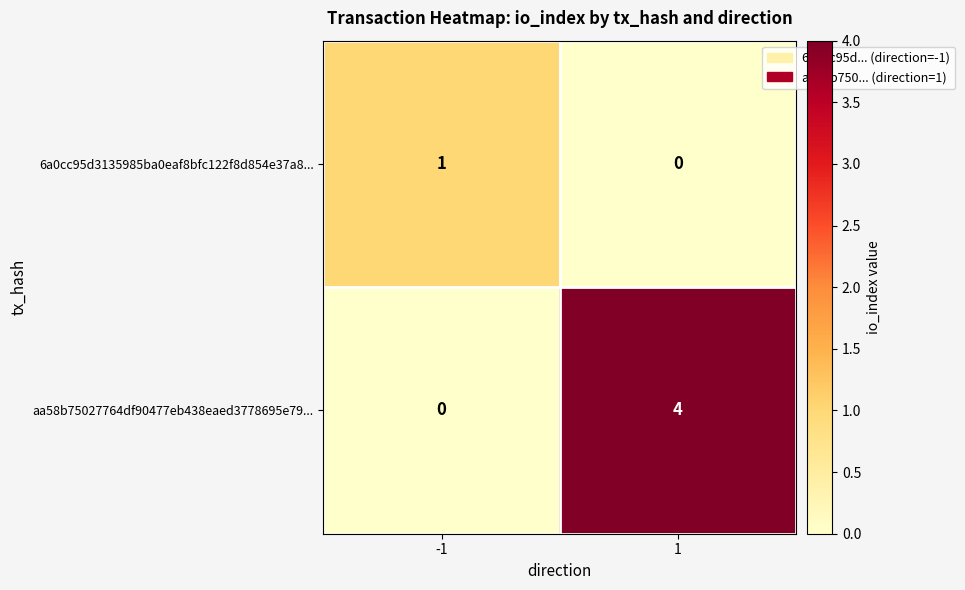

Is it true that 6a0cc95d3135985ba0eaf8bfc122f8d854e37a8... equals 0 at 1?

True